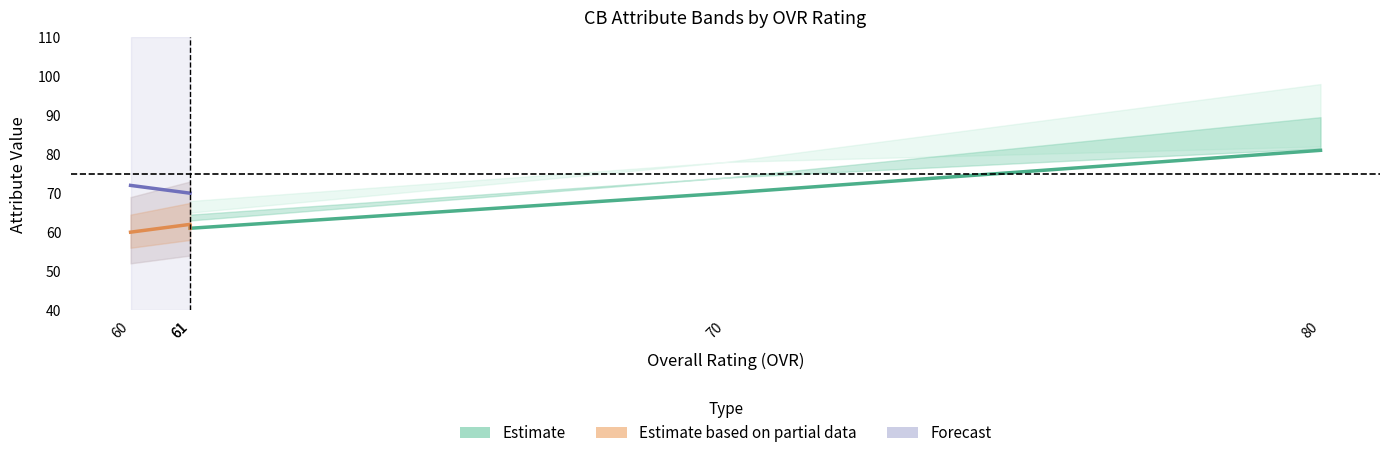

Where is the first local maximum for speed?

61